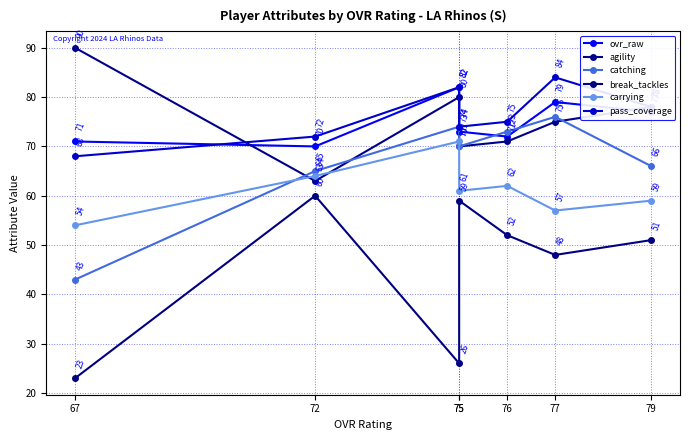

The carrying series shows 90 at 79. True or false?

False